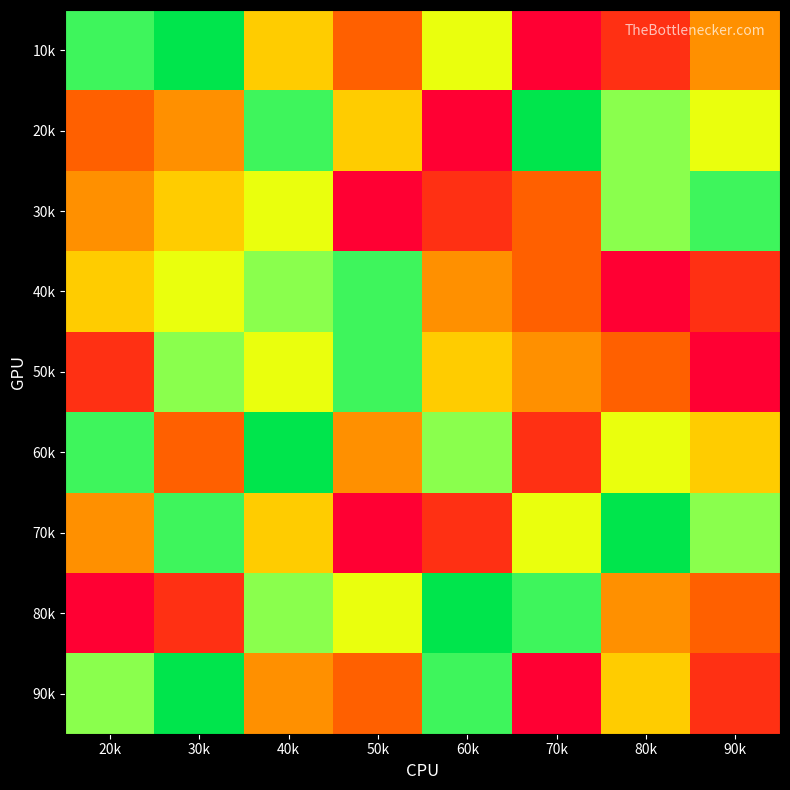

At which category is the sum across all series the highest?

40k